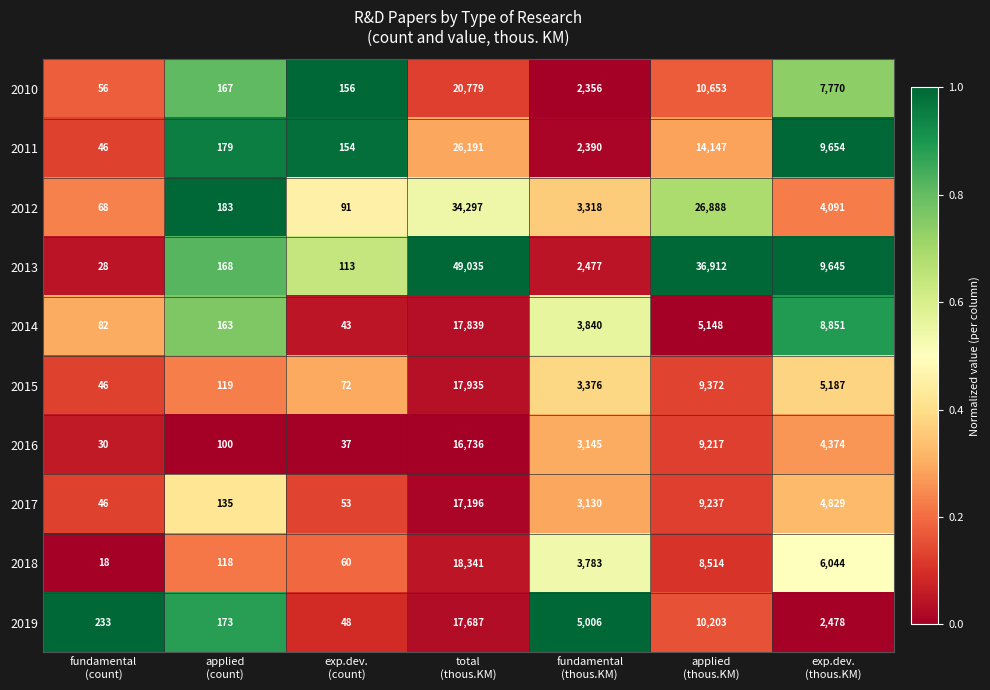

List the series in order of their peak value, lowest first.

2016, 2017, 2019, 2014, 2015, 2018, 2010, 2011, 2012, 2013